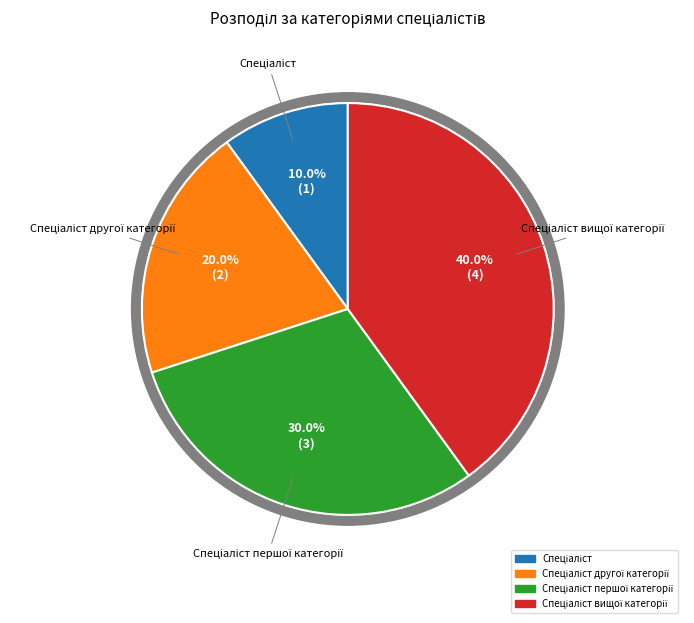

Does any single category account for the majority?

No